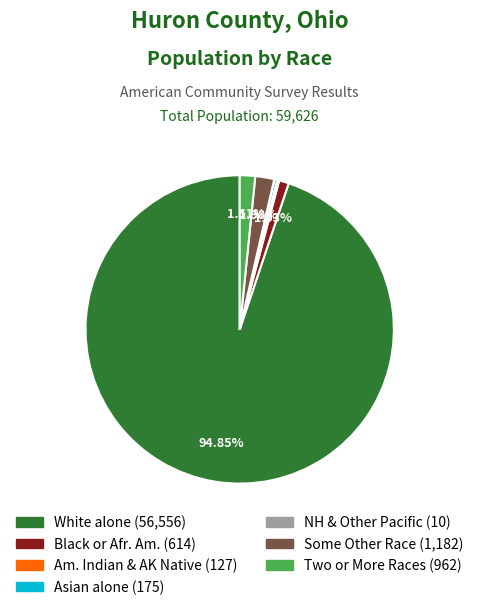

Is there any slice that represents more than half of the pie?

Yes